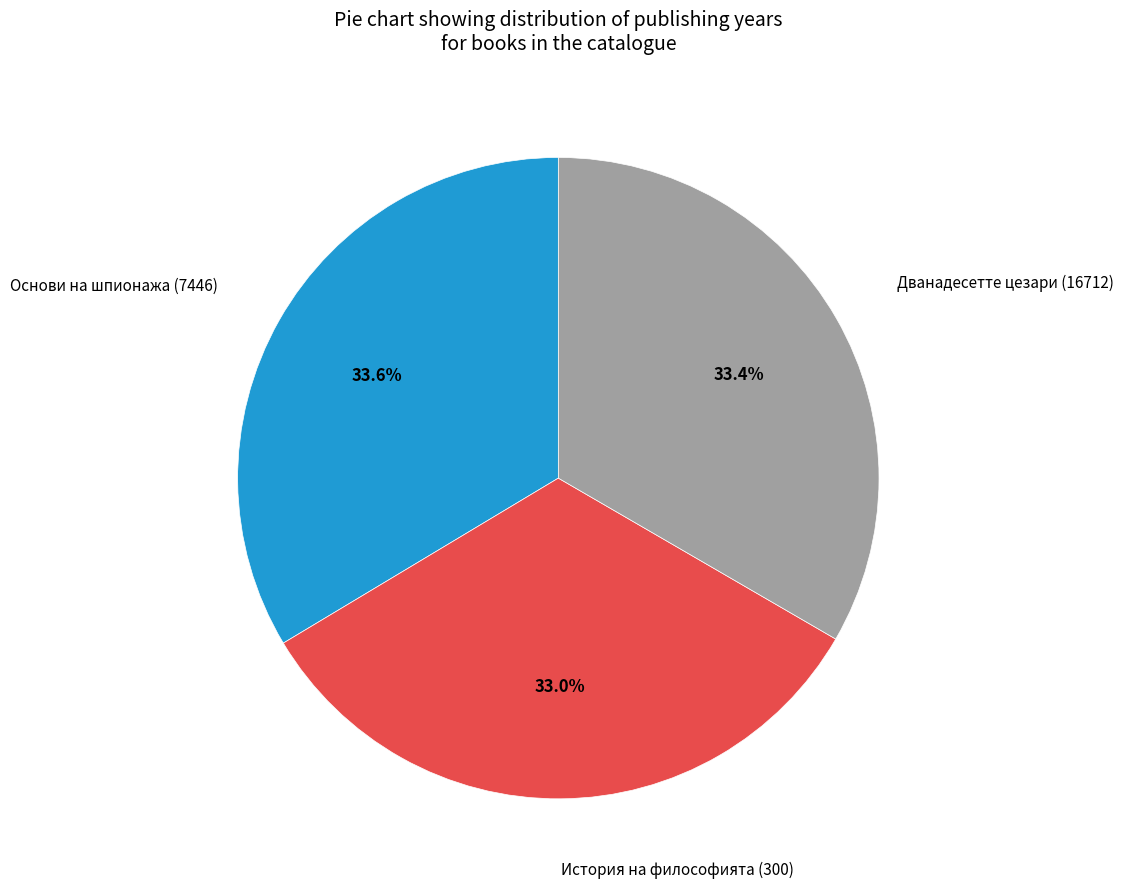

Does any single category account for the majority?

No